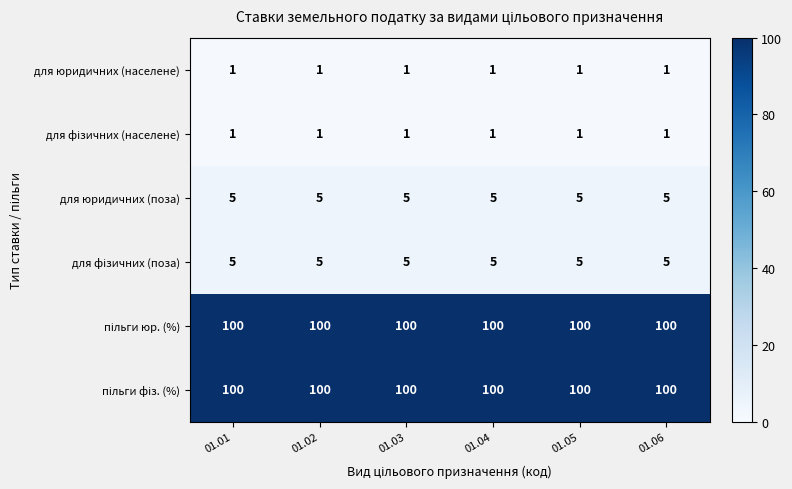

True or false: для юридичних (поза) has a value of 5 at 01.05.

True